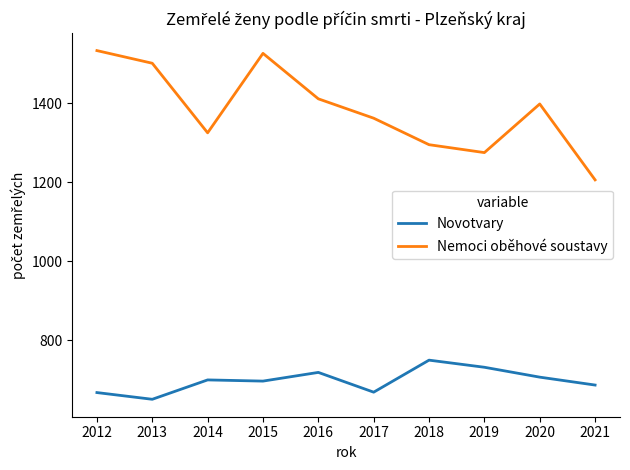

Read the Nemoci oběhové soustavy value at 2015, to the nearest 50.

1550